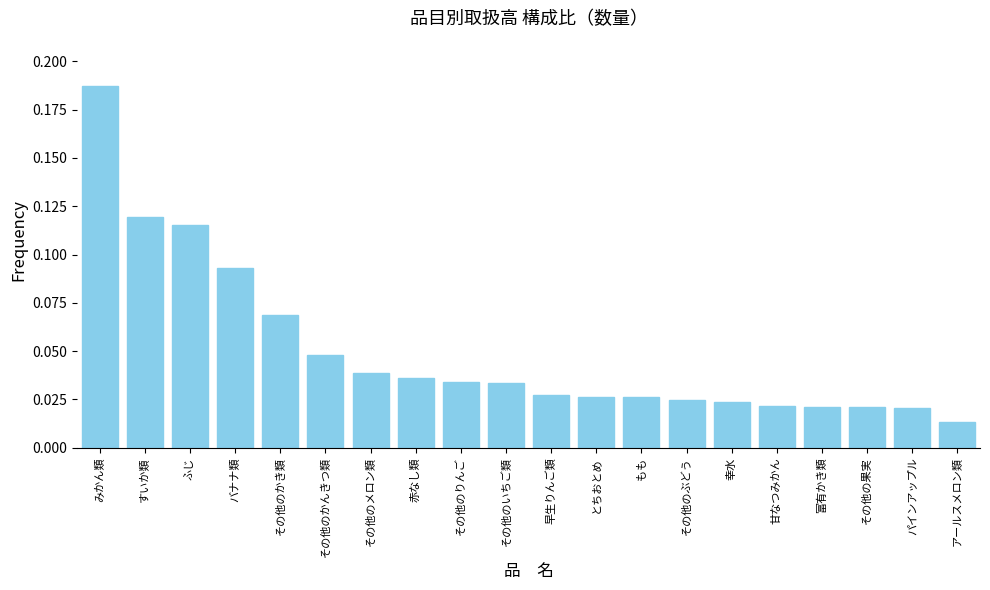

What position from the right is 幸水?

6